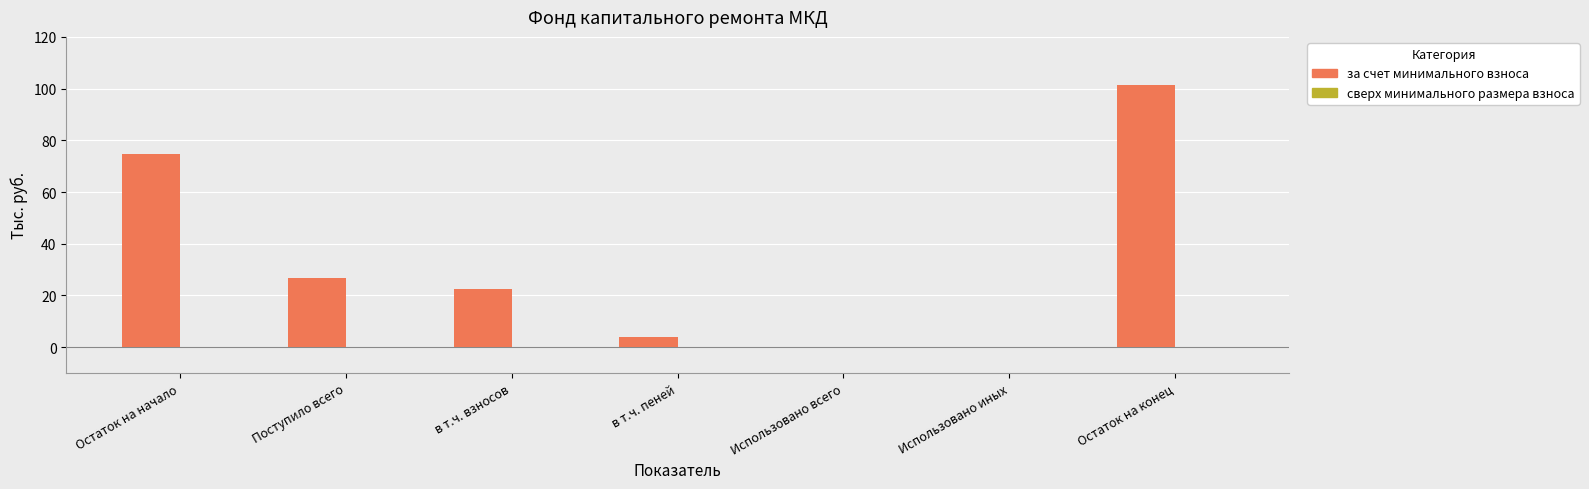

What is the sum of all values?

229.4